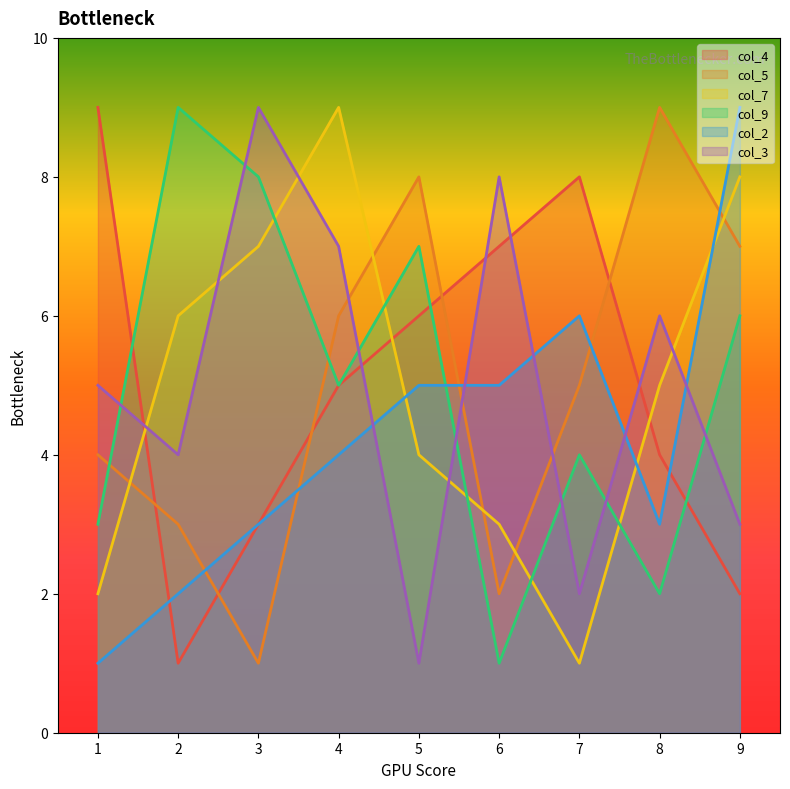

What value does the col_4 series have at 6?

7